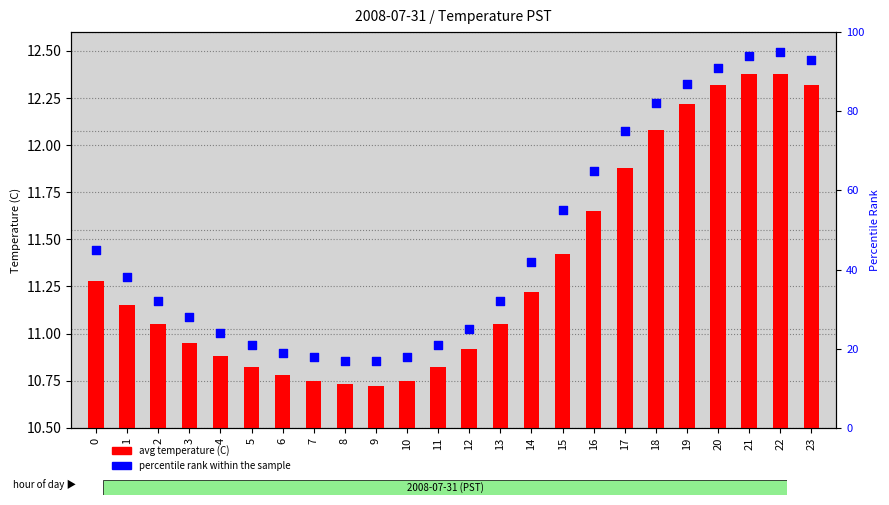

At how many categories does at least one series exceed 77?

6